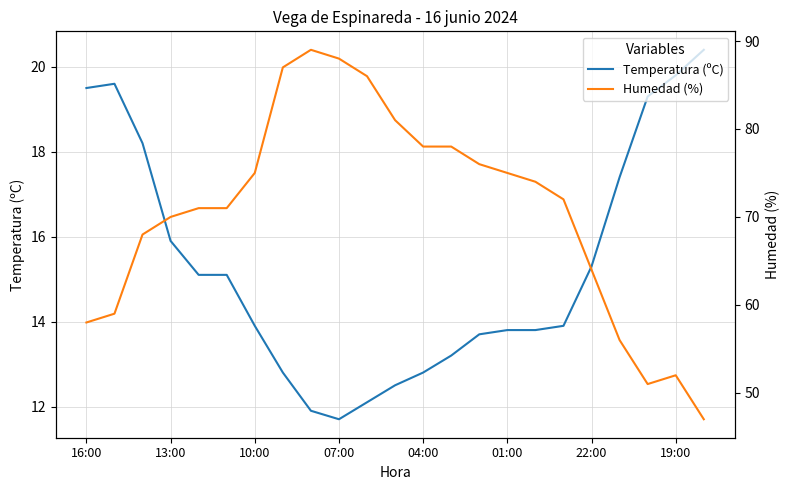

True or false: Temperatura (ºC) has a value of 19.8 at 19:00.

True